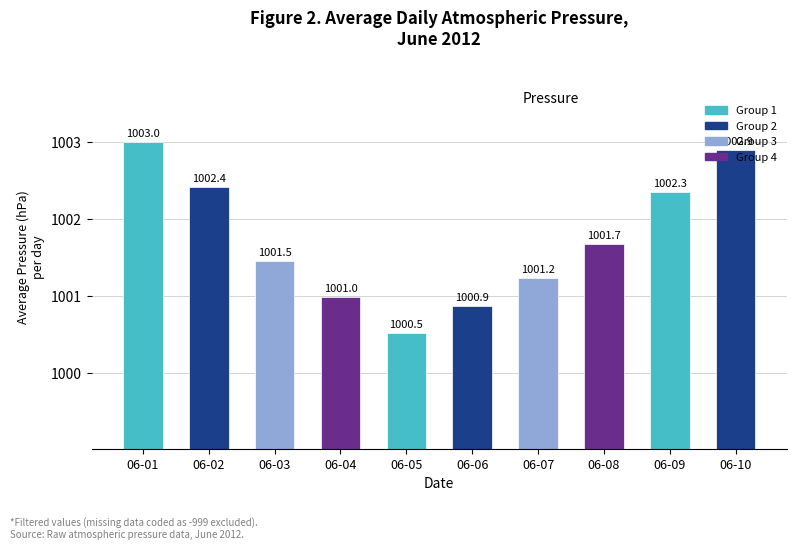

Reading left to right, extract all data points from this chart.

1003.0	1002.4	1001.5	1001.0	1000.5	1000.9	1001.2	1001.7	1002.3	1002.9